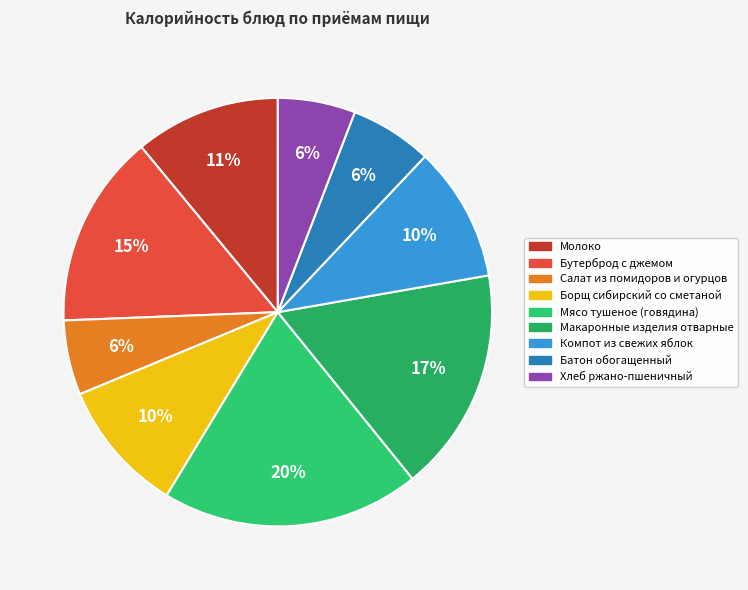

To the nearest percent, what is the average slice percentage?

11%